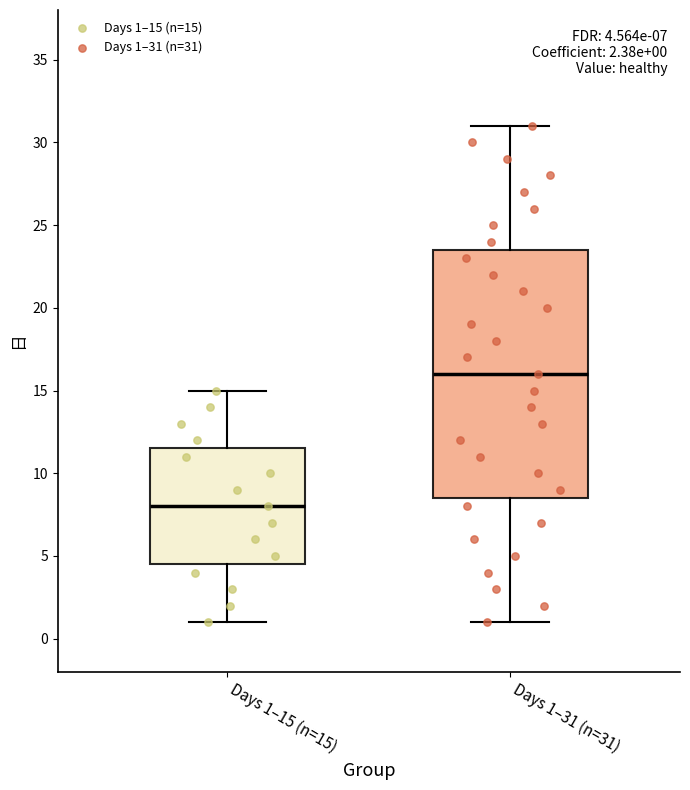

Which box's median line is the highest?

Days 1–31 (n=31)